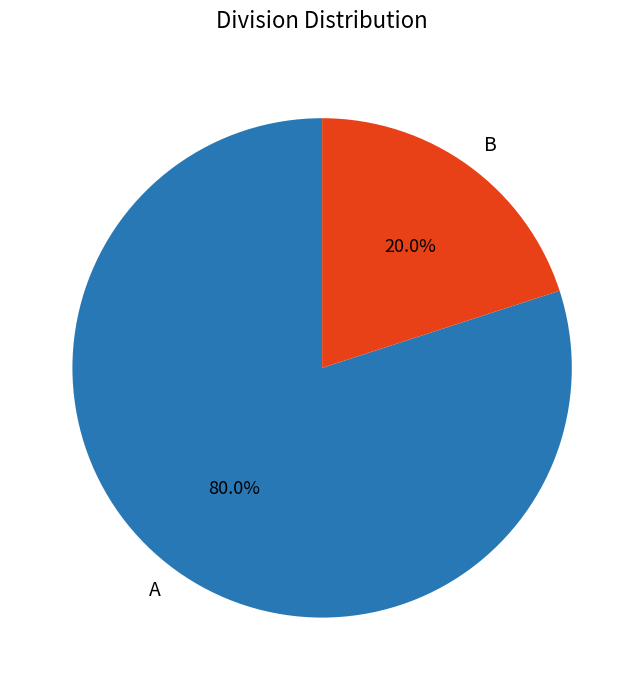

Is it true that A is 80% of the pie?

True